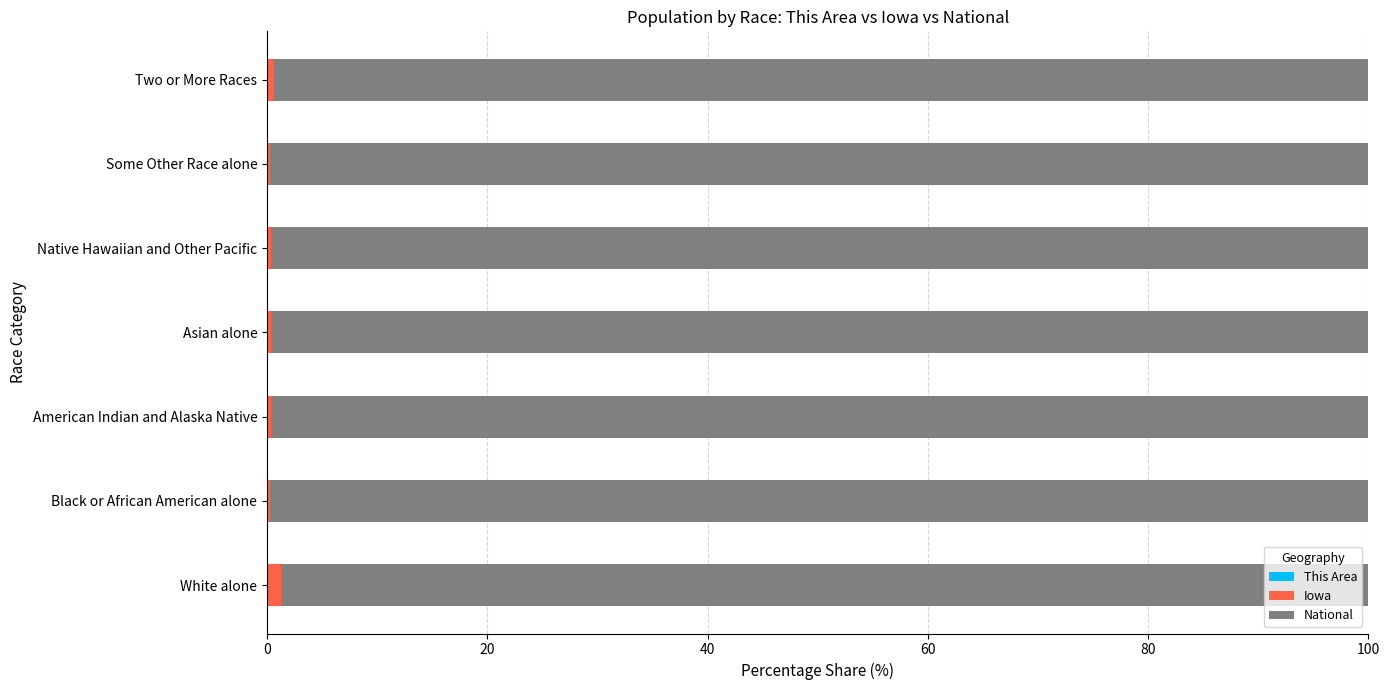

Rank the series by their maximum value, from lowest to highest.

This Area, Iowa, National